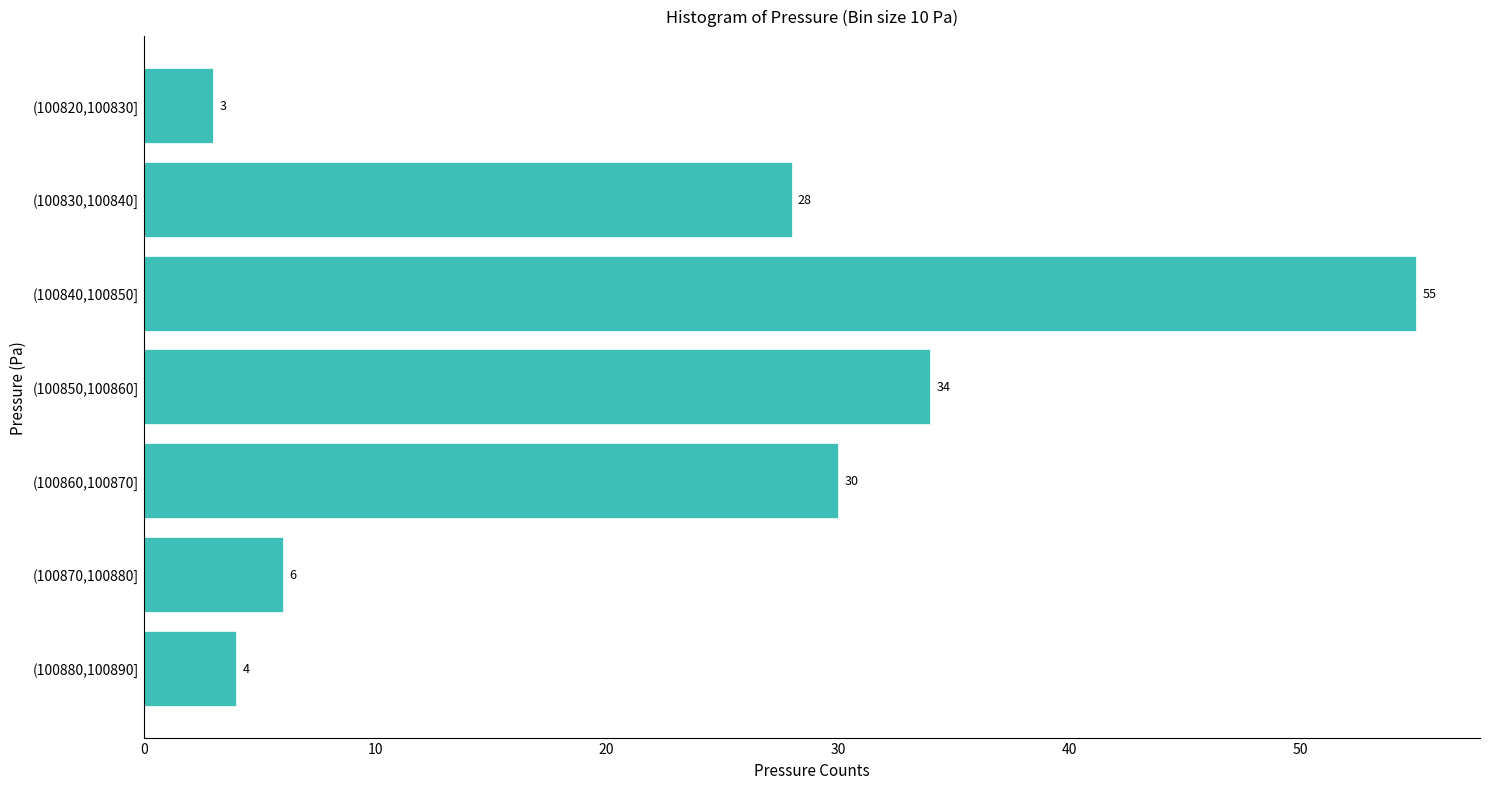

Reading bottom to top, transcribe all the data shown in this chart.

(100880,100890]=4	(100870,100880]=6	(100860,100870]=30	(100850,100860]=34	(100840,100850]=55	(100830,100840]=28	(100820,100830]=3